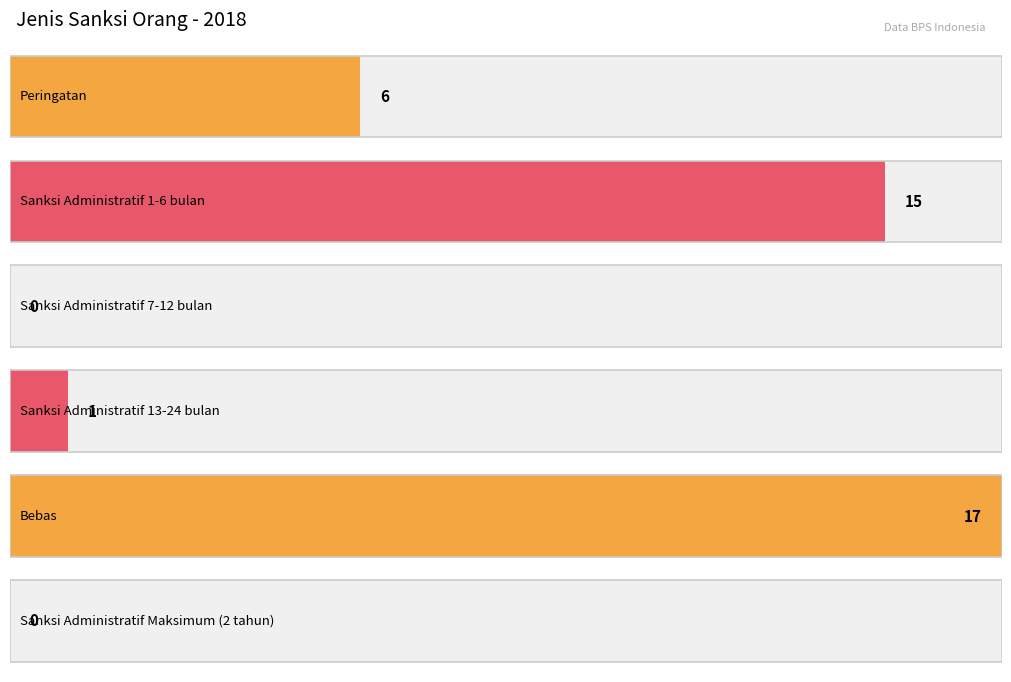

How many series are shown in this chart?

1